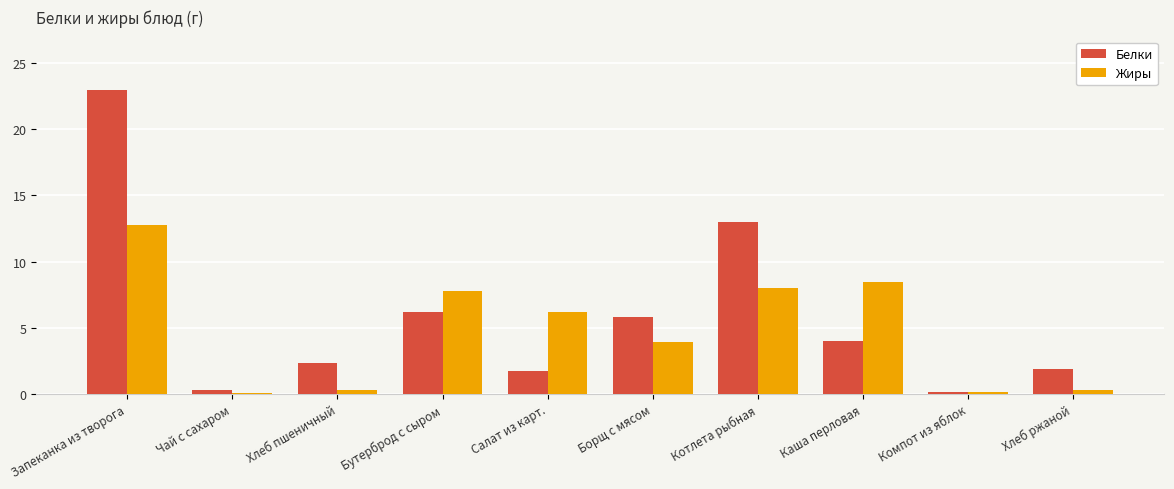

What is the value of the Белки bar at the 9th from the left?

0.2